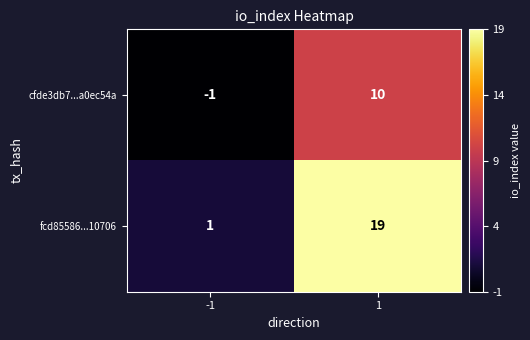

The fcd85586...10706 series shows 10 at 1. True or false?

False